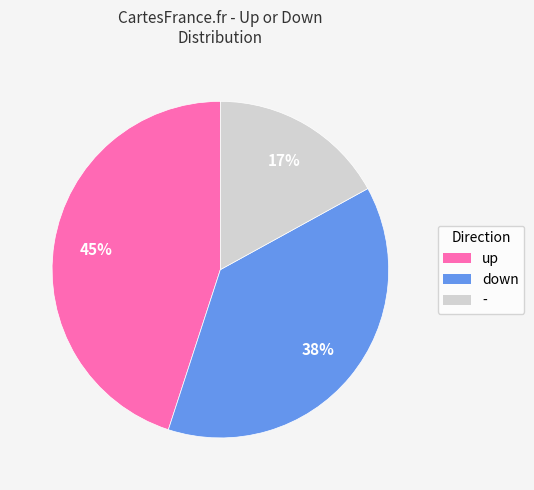

What percentage is the up slice, to the nearest percent?

45%